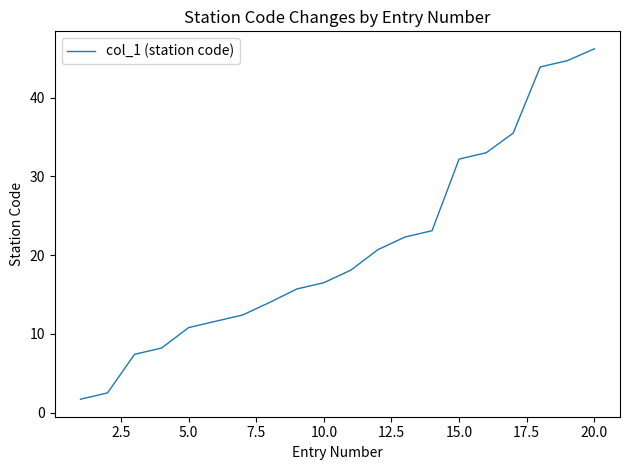

How many series are shown in this chart?

1